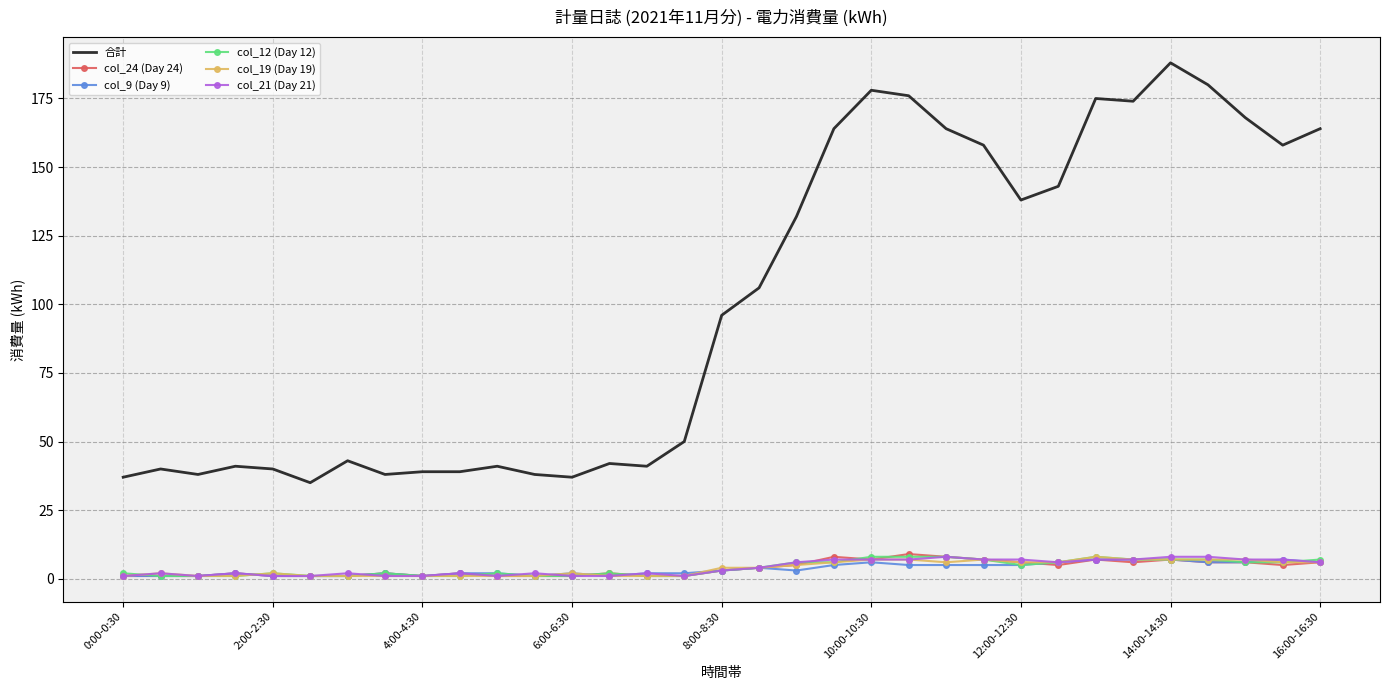

What is the difference between the maximum and minimum values in the col_12 (Day 12) series?

7